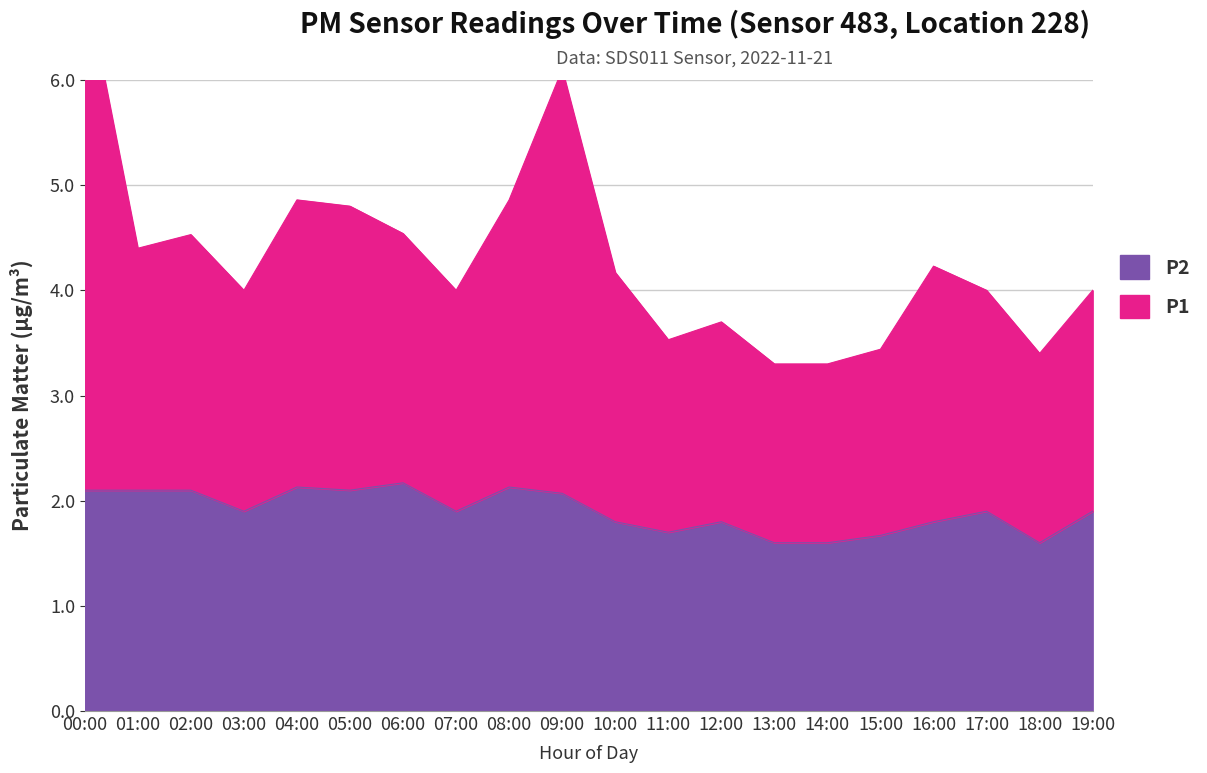

Rank the categories by P2 value from lowest to highest.

13:00, 14:00, 18:00, 15:00, 11:00, 10:00, 12:00, 16:00, 03:00, 07:00, 17:00, 19:00, 09:00, 00:00, 01:00, 02:00, 05:00, 04:00, 08:00, 06:00